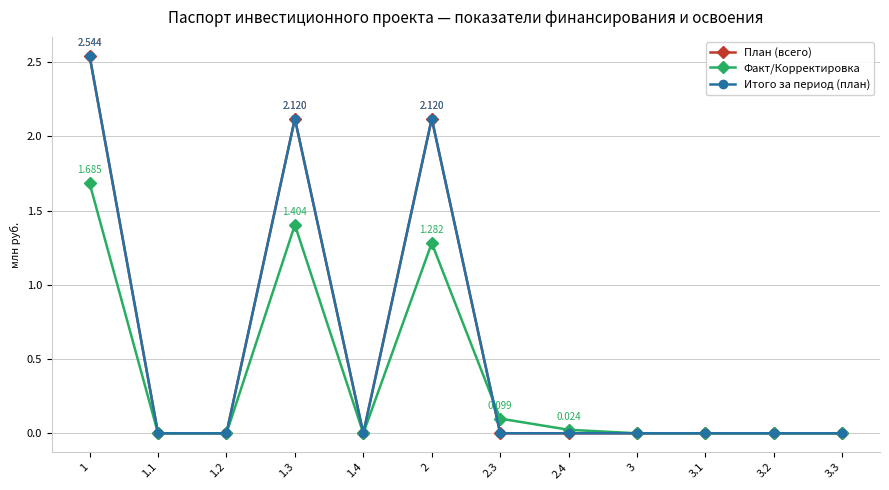

Which series has the widest spread of values?

План (всего)